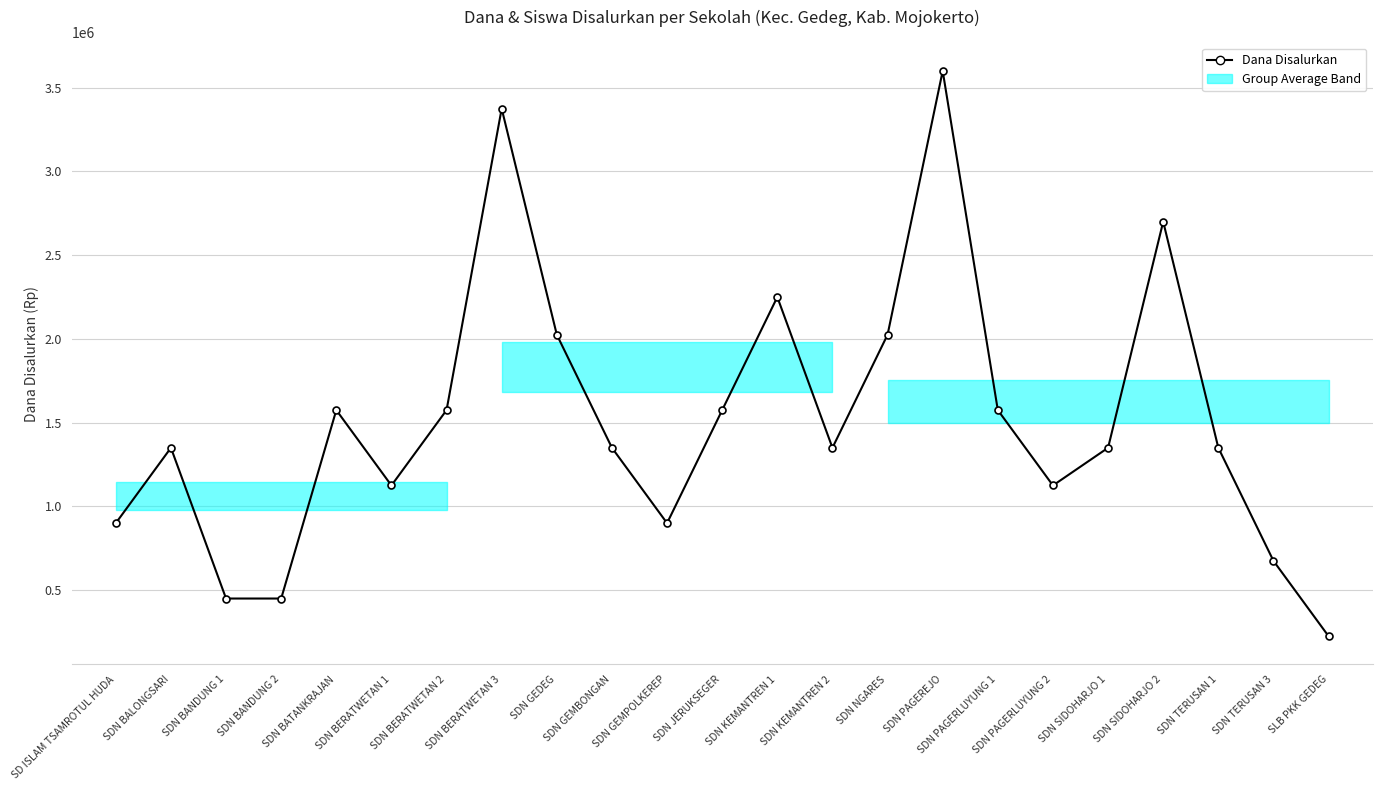

How many series are shown in this chart?

1